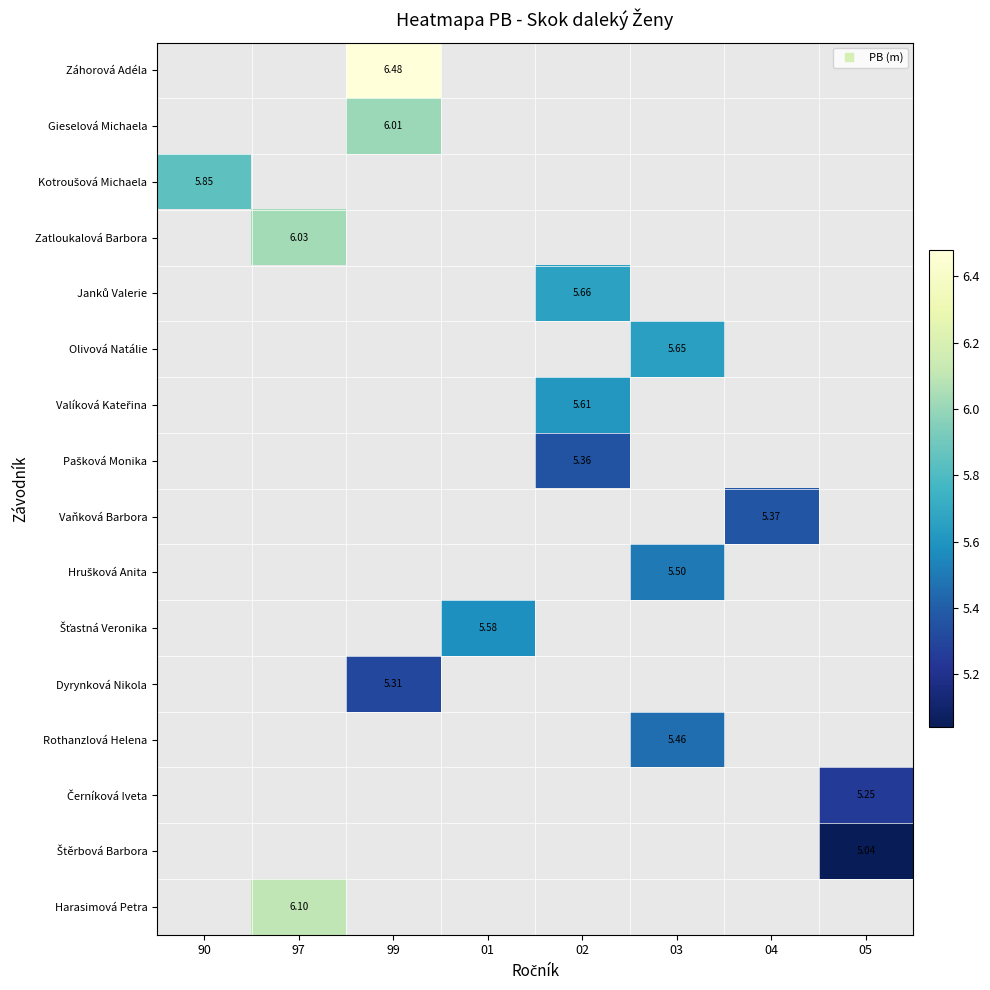

What value does the Dyrynková Nikola series have at 99?

5.3